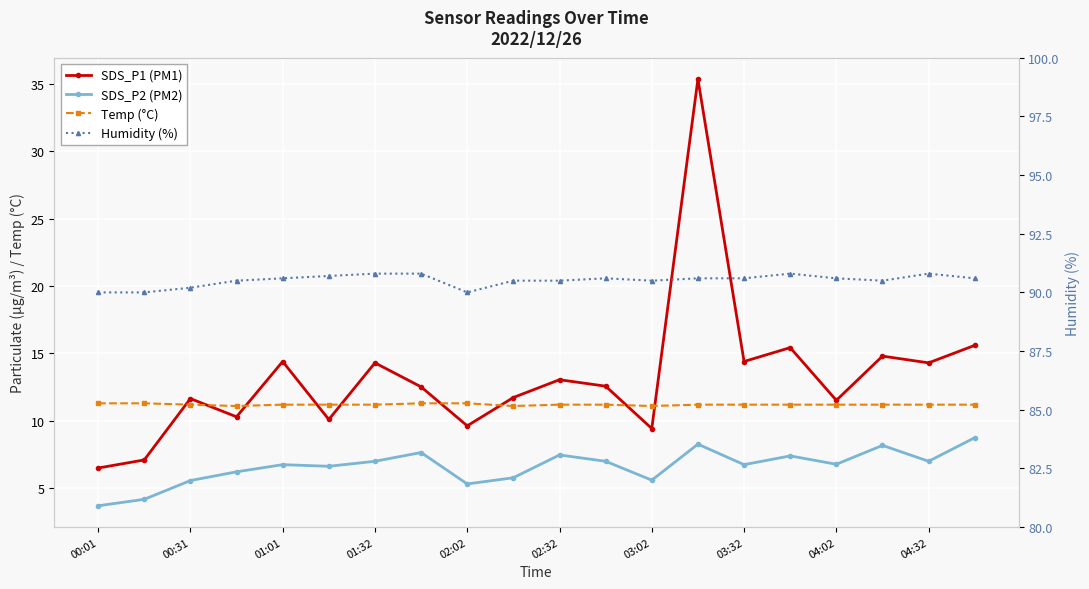

Reading left to right, list all the values displayed in this chart.

SDS_P1 (PM1): 6.5	7.1	11.7	10.3	14.4	10.1	14.3	12.5	9.6	11.7	13.1	12.6	9.4	35.4	14.4	15.4	11.5	14.8	14.3	15.6
SDS_P2 (PM2): 3.7	4.2	5.6	6.2	6.8	6.6	7.0	7.7	5.3	5.8	7.5	7.0	5.6	8.3	6.8	7.4	6.8	8.2	7.0	8.8
Temp (°C): 11.3	11.3	11.2	11.1	11.2	11.2	11.2	11.3	11.3	11.1	11.2	11.2	11.1	11.2	11.2	11.2	11.2	11.2	11.2	11.2
Humidity (%): 90.0	90.0	90.2	90.5	90.6	90.7	90.8	90.8	90.0	90.5	90.5	90.6	90.5	90.6	90.6	90.8	90.6	90.5	90.8	90.6